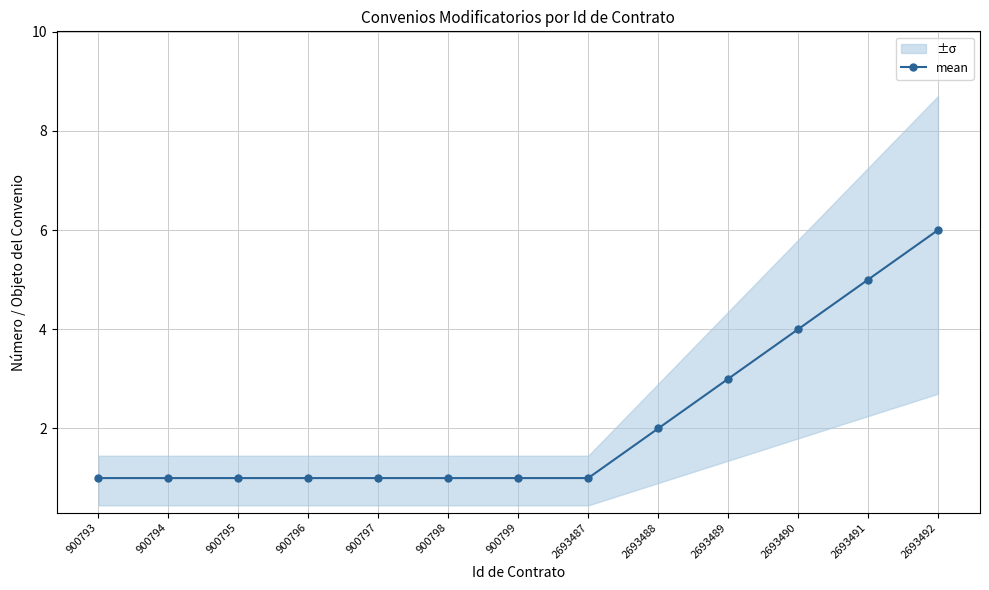

Between 2693487 and 2693488, which is larger?

2693488